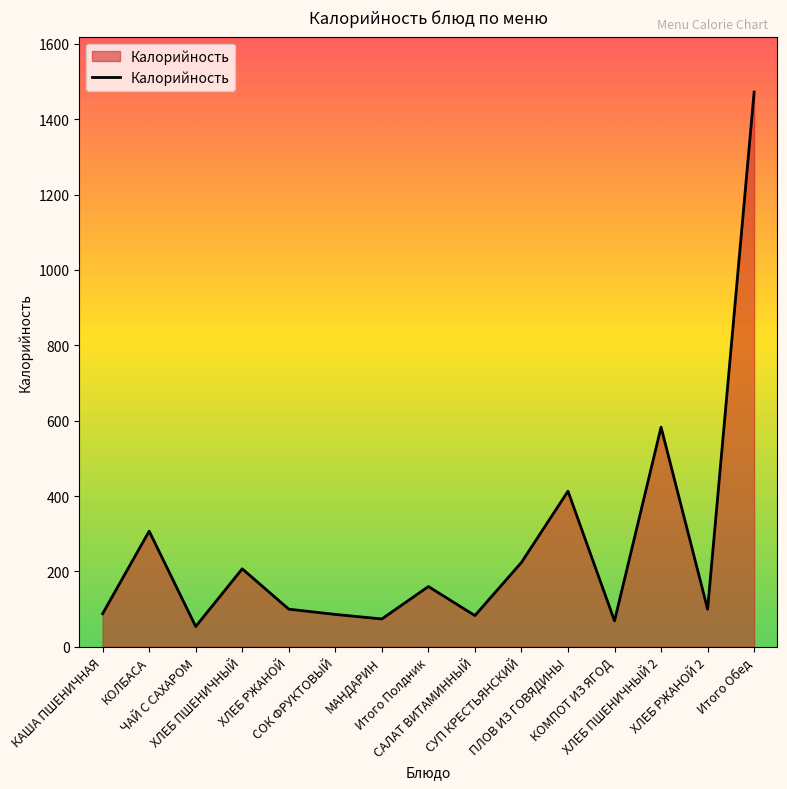

What is the greatest value displayed?

1472